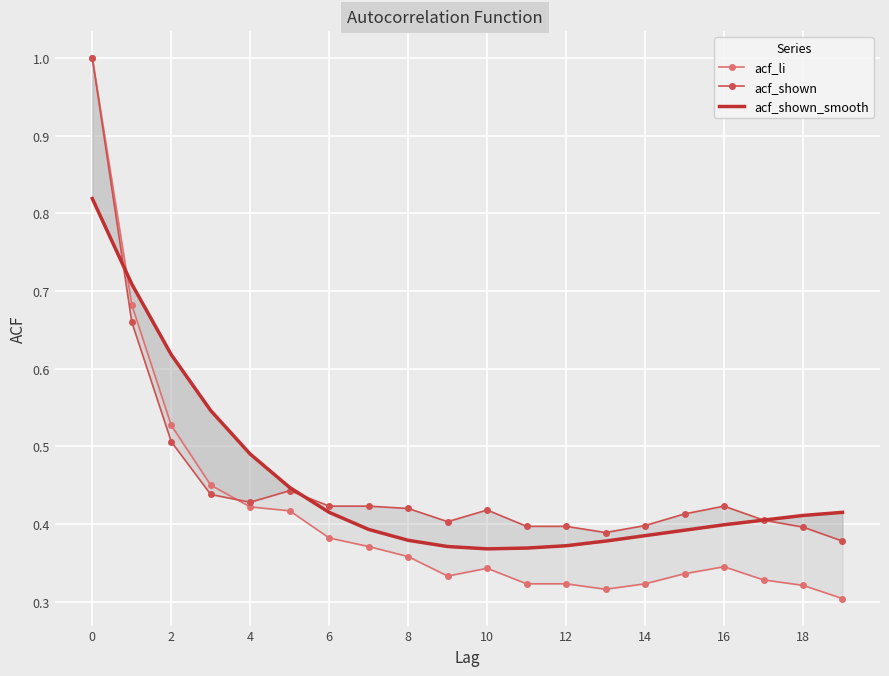

How many intersections are there between acf_shown and acf_shown_smooth?

2